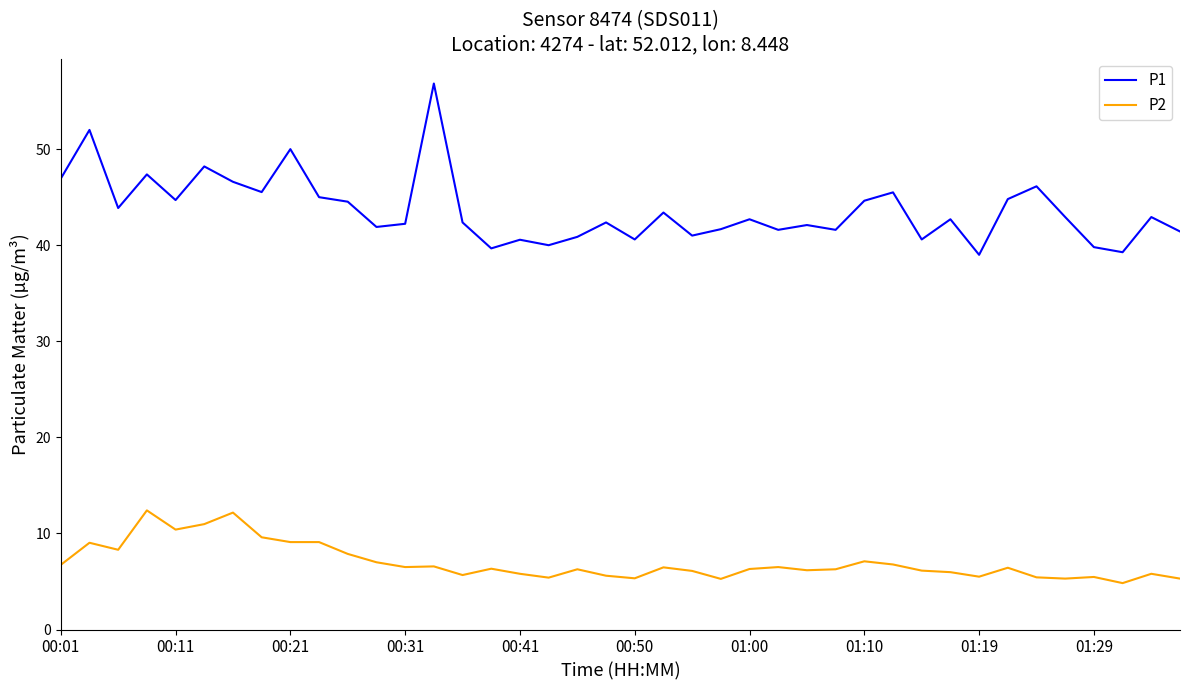

What is the difference between the maximum and minimum values in the P1 series?

17.8